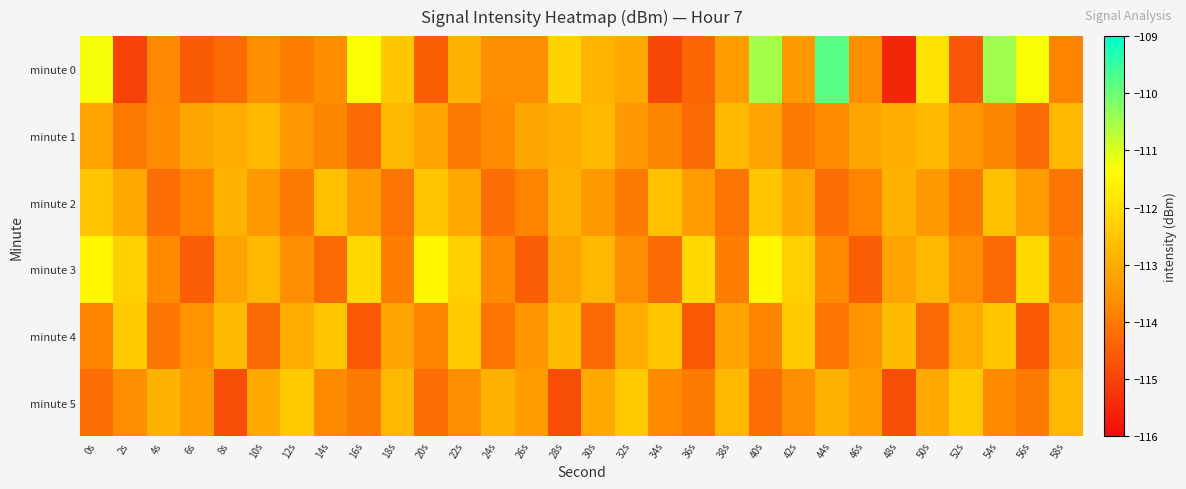

At which category does the chart reach its peak across all series?

44s